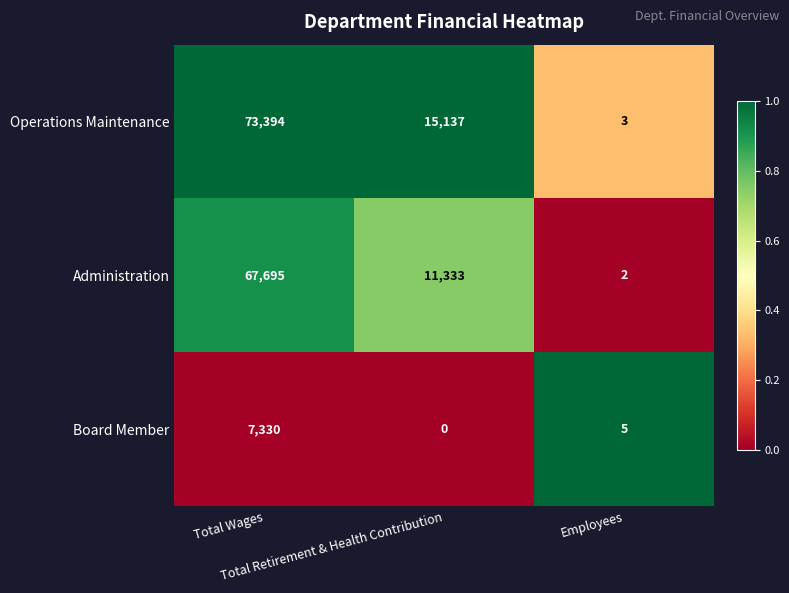

How many series are shown in this chart?

3